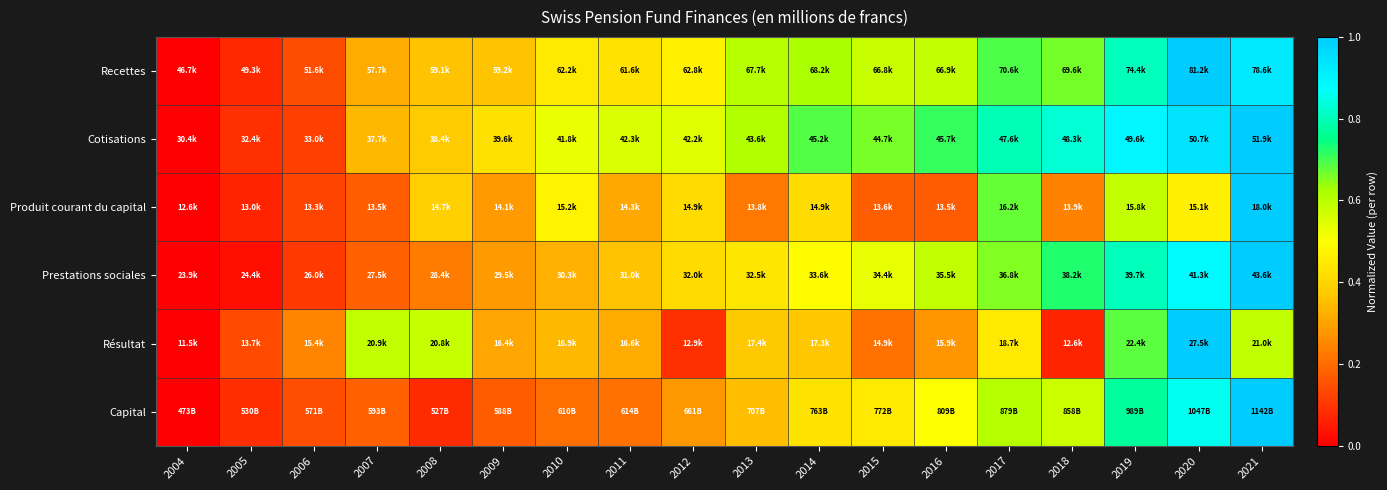

Count the number of data series in this chart.

6